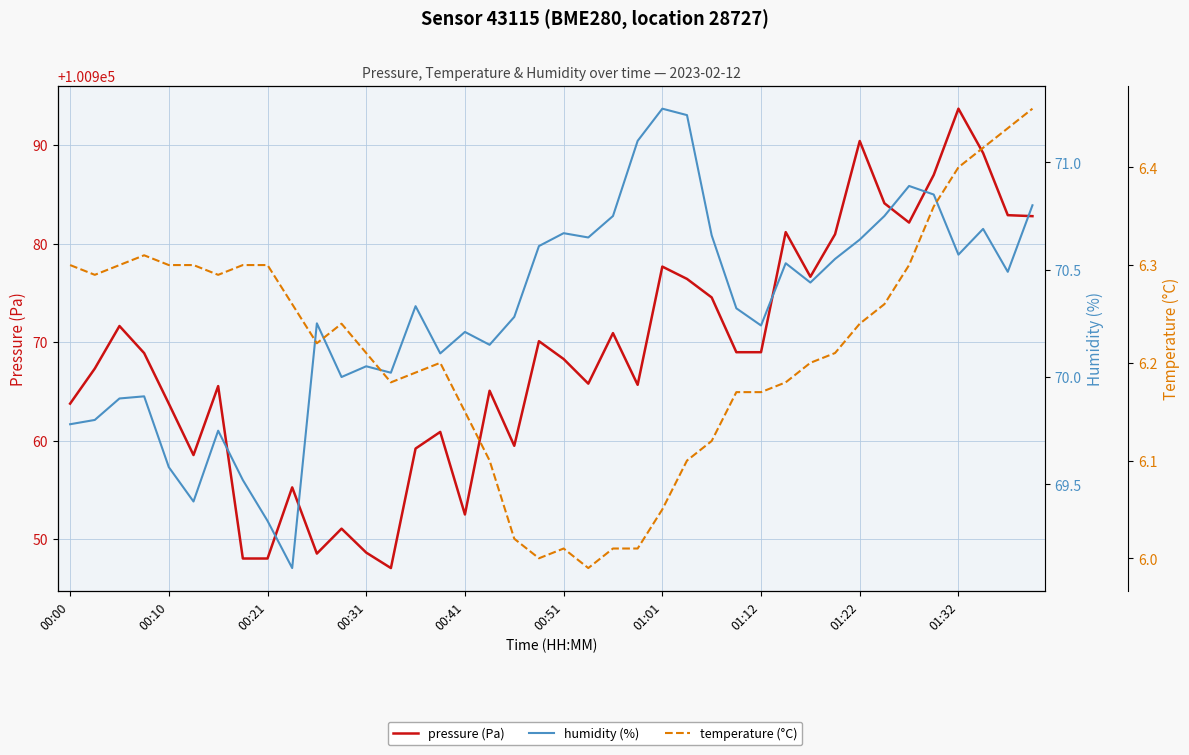

How many data points in humidity (%) are less than 70?

10